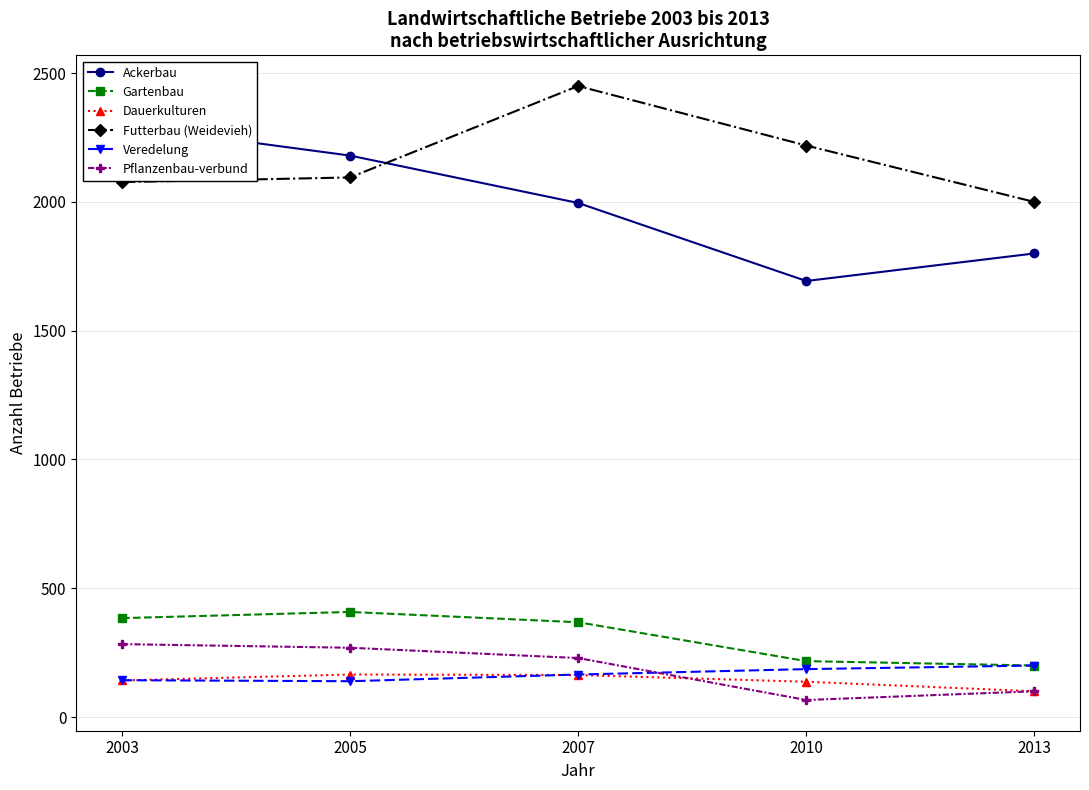

List the series in order of their peak value, lowest first.

Dauerkulturen, Veredelung, Pflanzenbau-verbund, Gartenbau, Ackerbau, Futterbau (Weidevieh)